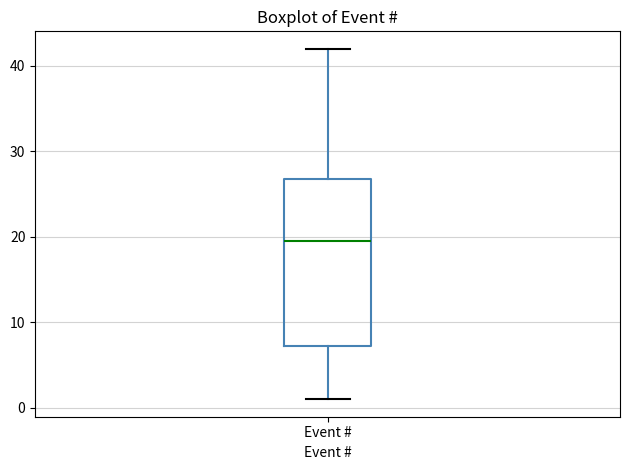

Transcribe this box plot: give where the median line is, the range the box spans, and where the two whiskers end, as read against the y-axis. The values are not printed on the chart, so give them approximately, as read against the axis.

median 20, box 7 to 27, whiskers 1 to 42